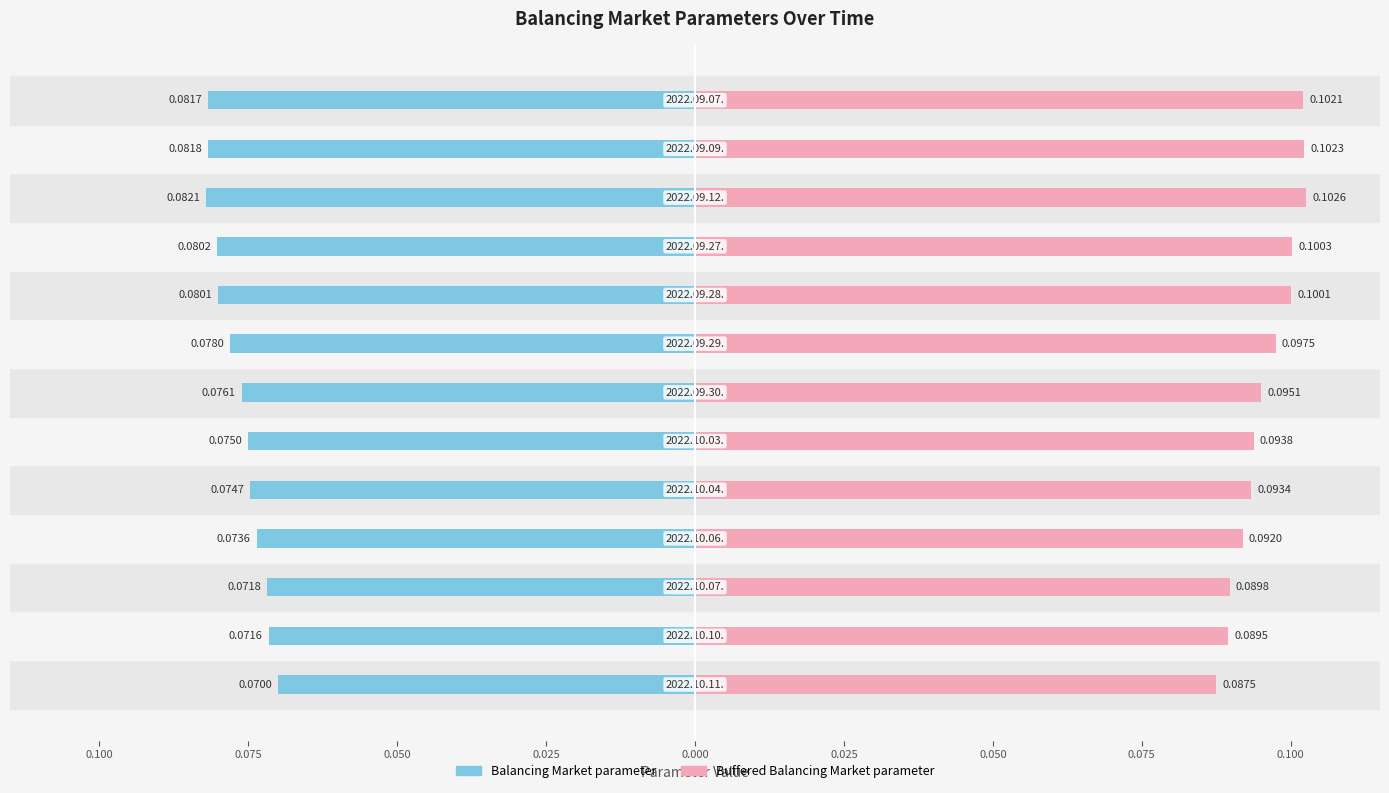

How many series are shown in this chart?

2